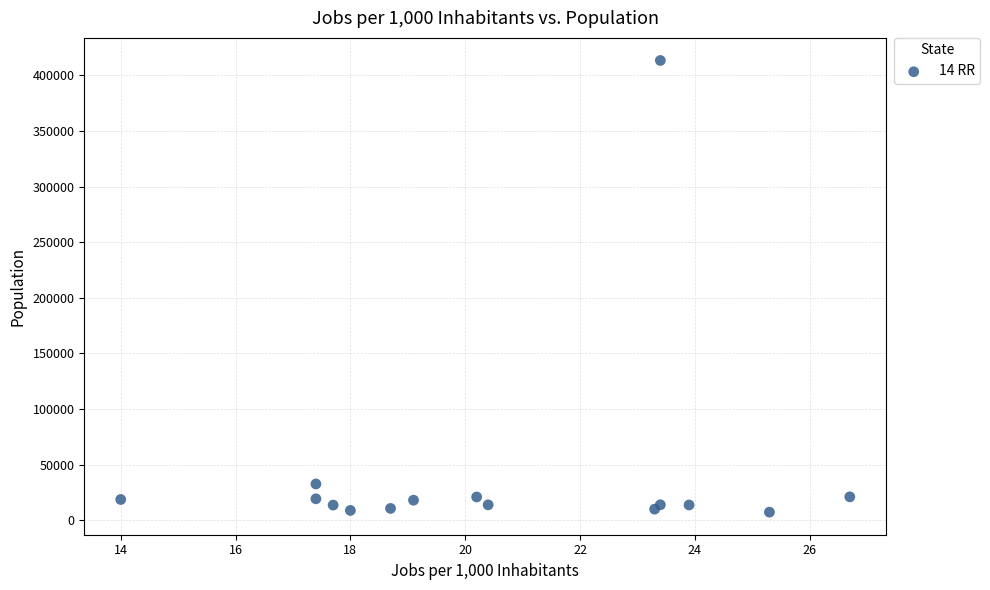

What Y value in the scatter plot is closest to 210400?

32647